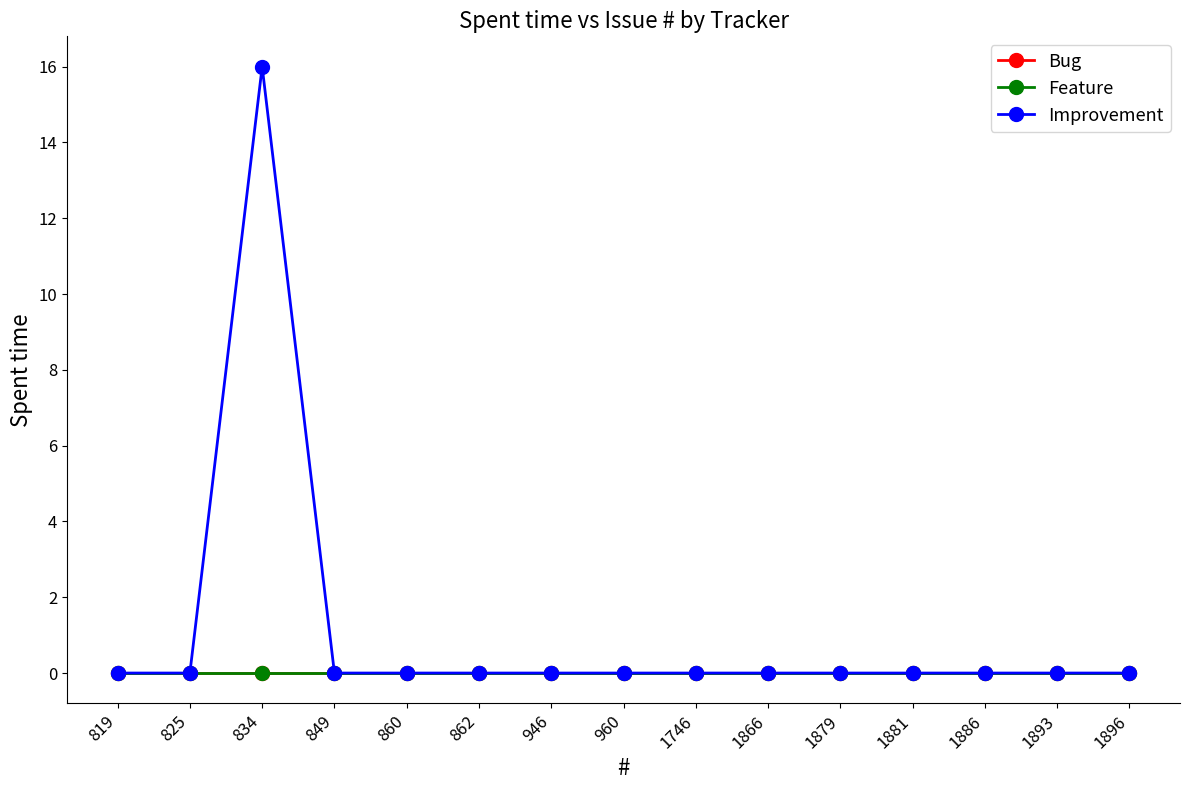

Does the chart have visible grid lines?

No